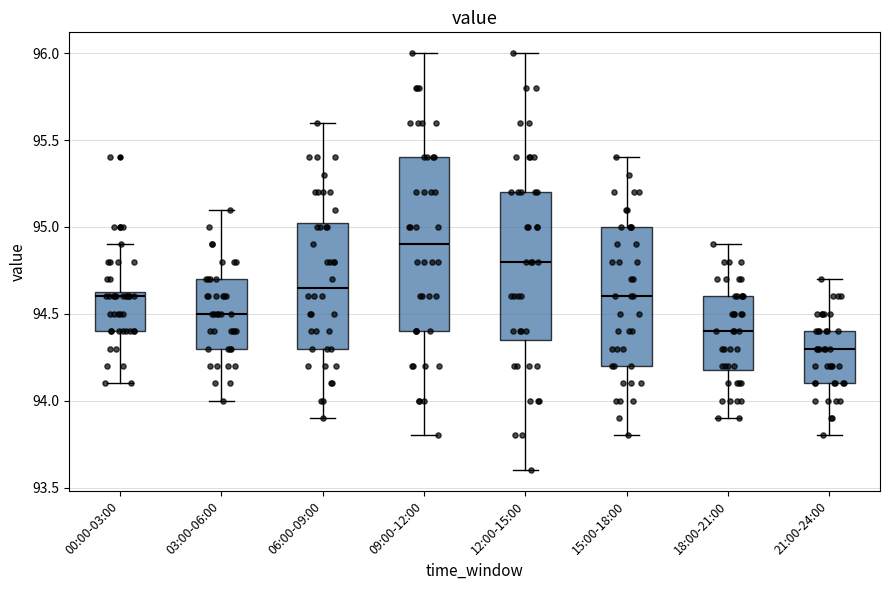

Comparing the boxes themselves (not the whiskers), which one is the tallest?

09:00-12:00